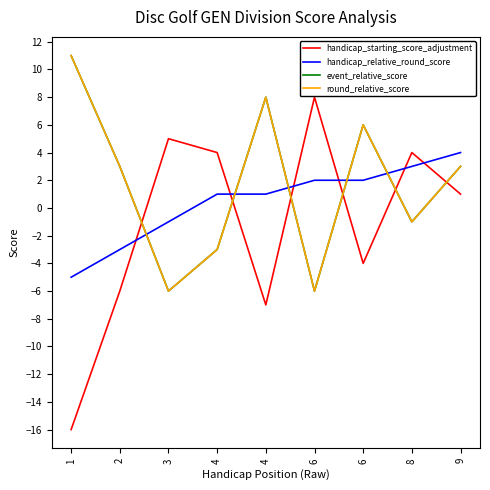

What is the average value of the handicap_starting_score_adjustment series?

-1